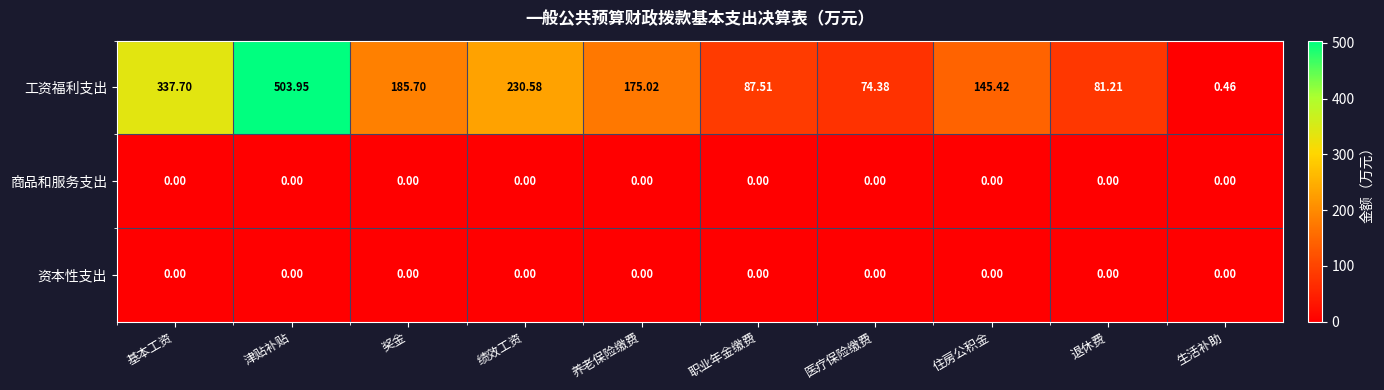

How many series are shown in this chart?

3